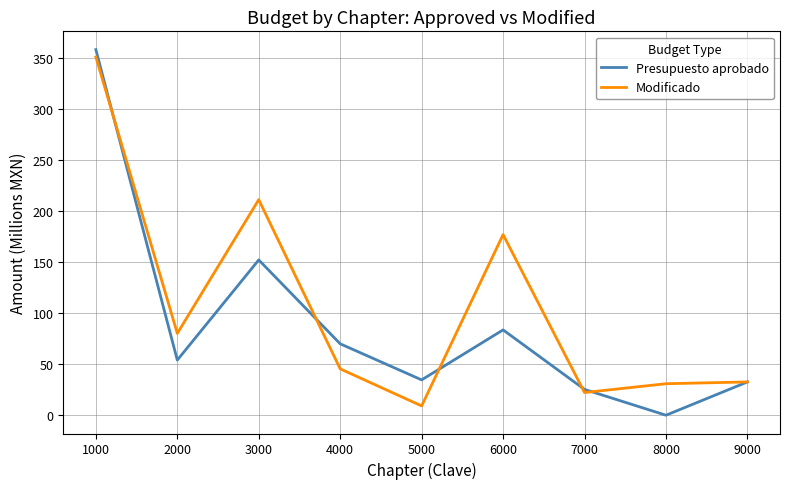

At which label does Presupuesto aprobado reach its peak?

1000